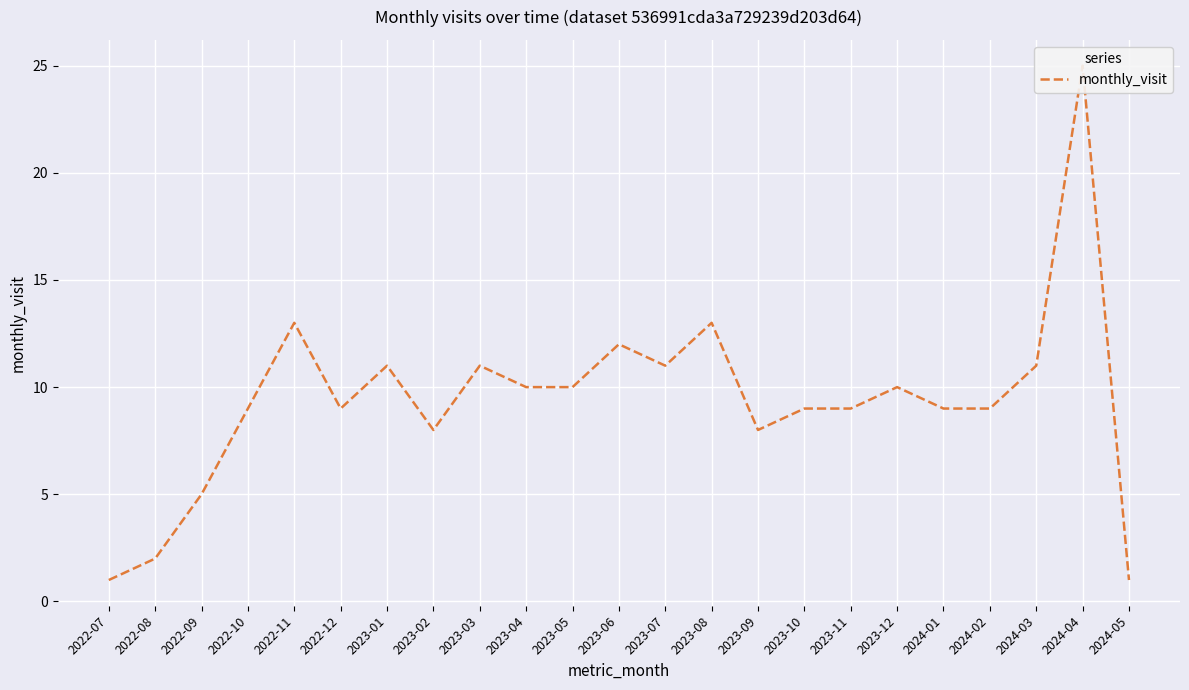

What is the sum of all values?

216